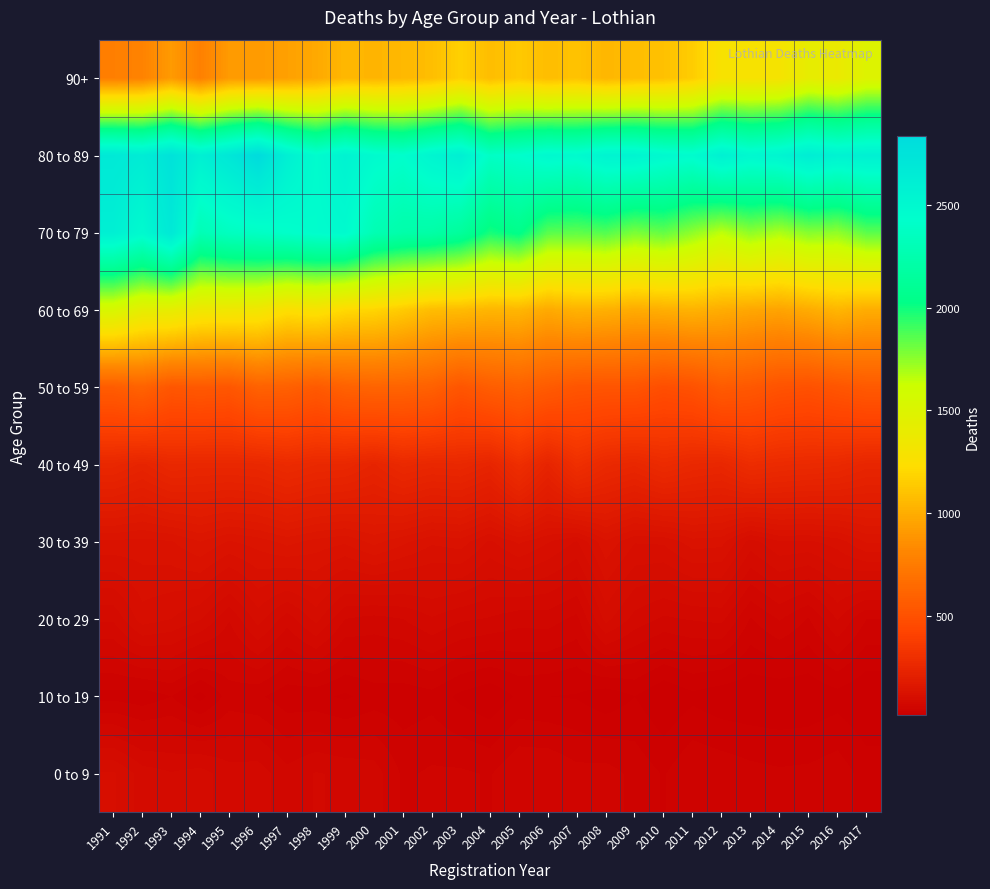

Which has a higher value, 2015 or 1993?

1993